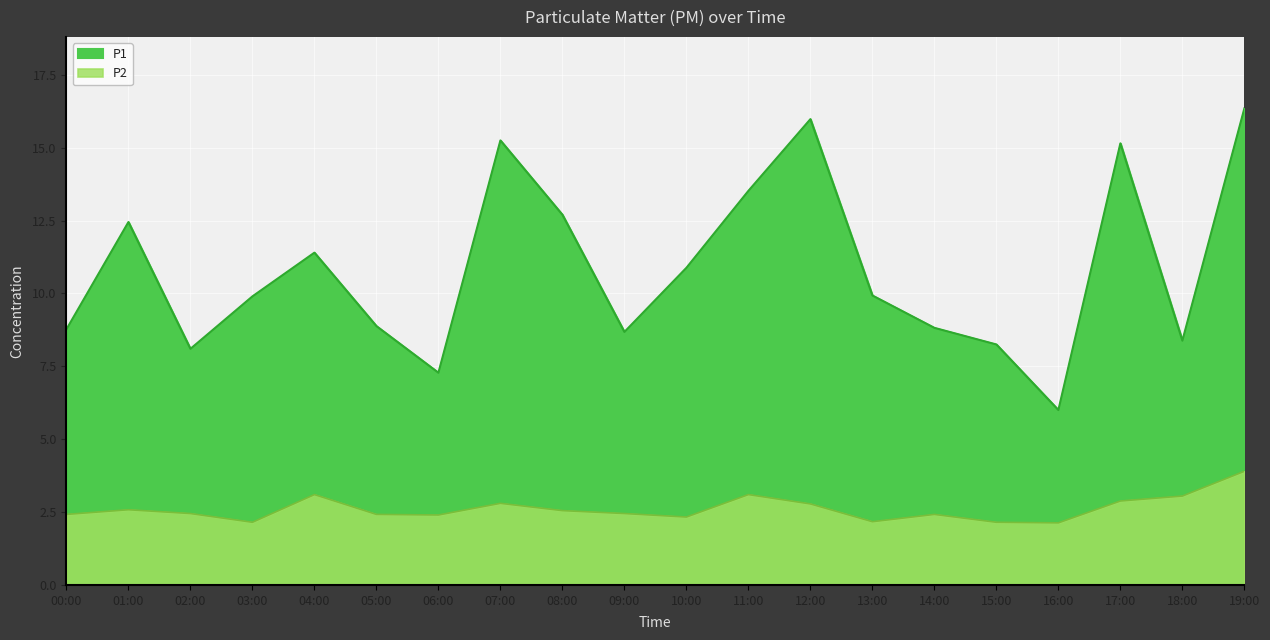

Reading left to right, transcribe all the data shown in this chart.

P1: 8.8	12.4	8.1	9.9	11.4	8.9	7.3	15.2	12.7	8.7	10.9	13.5	16.0	9.9	8.8	8.2	6.0	15.2	8.4	16.4
P2: 2.4	2.6	2.5	2.1	3.1	2.4	2.4	2.8	2.5	2.5	2.3	3.1	2.8	2.2	2.4	2.1	2.1	2.9	3.0	3.9